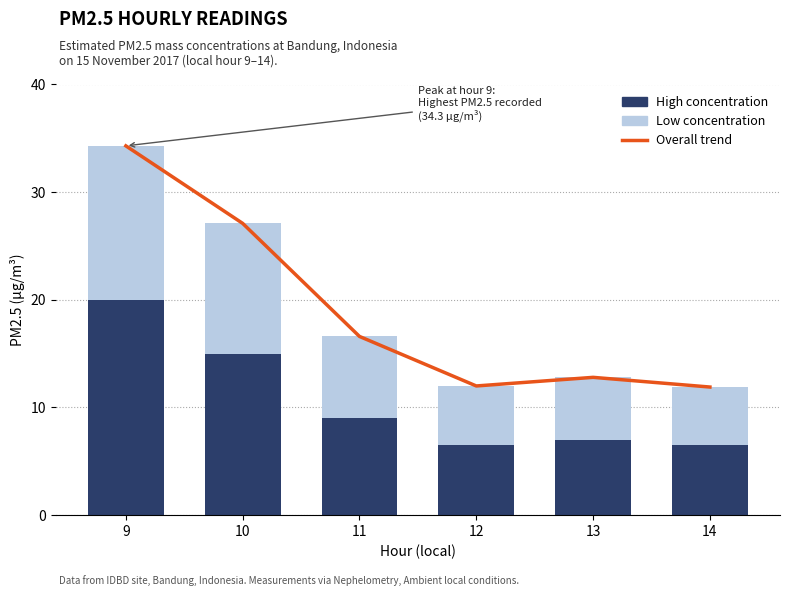

Is it true that Low concentration equals 8.0 at 14?

False